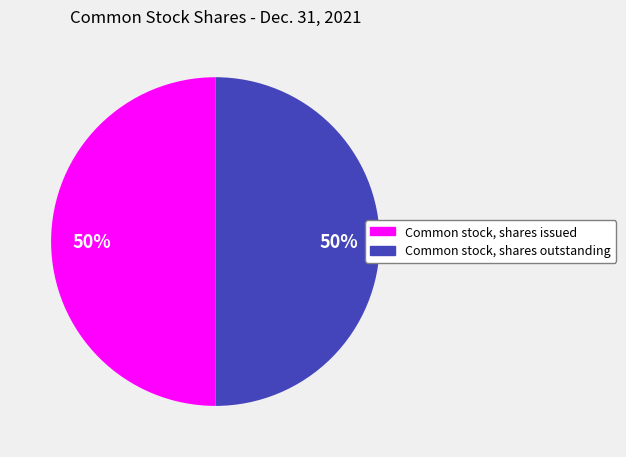

To the nearest percent, what is the average slice percentage?

50%